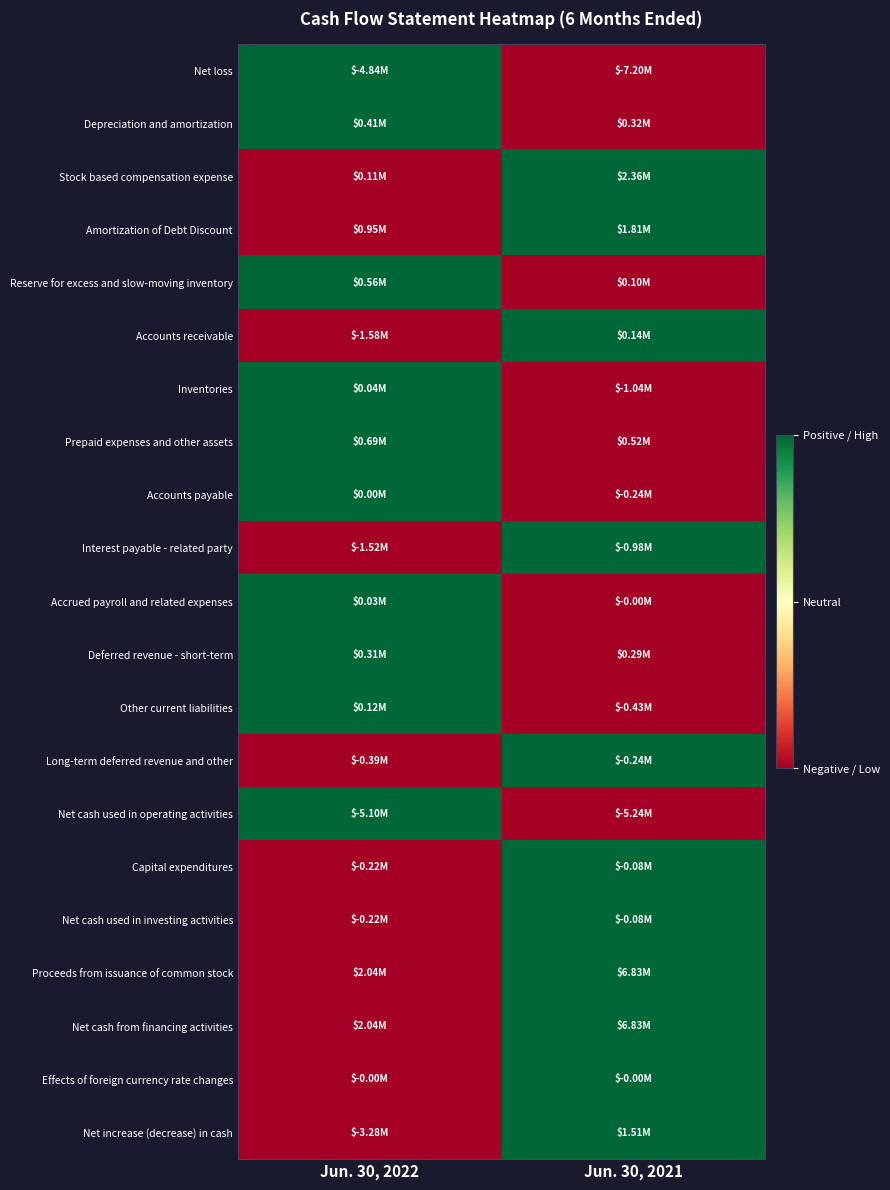

List the series in order of their peak value, highest first.

Net loss, Depreciation and amortization, Stock based compensation expense, Amortization of Debt Discount, Reserve for excess and slow-moving inventory, Accounts receivable, Inventories, Prepaid expenses and other assets, Accounts payable, Interest payable - related party, Accrued payroll and related expenses, Deferred revenue - short-term, Other current liabilities, Long-term deferred revenue and other, Net cash used in operating activities, Capital expenditures, Net cash used in investing activities, Proceeds from issuance of common stock, Net cash from financing activities, Effects of foreign currency rate changes, Net increase (decrease) in cash